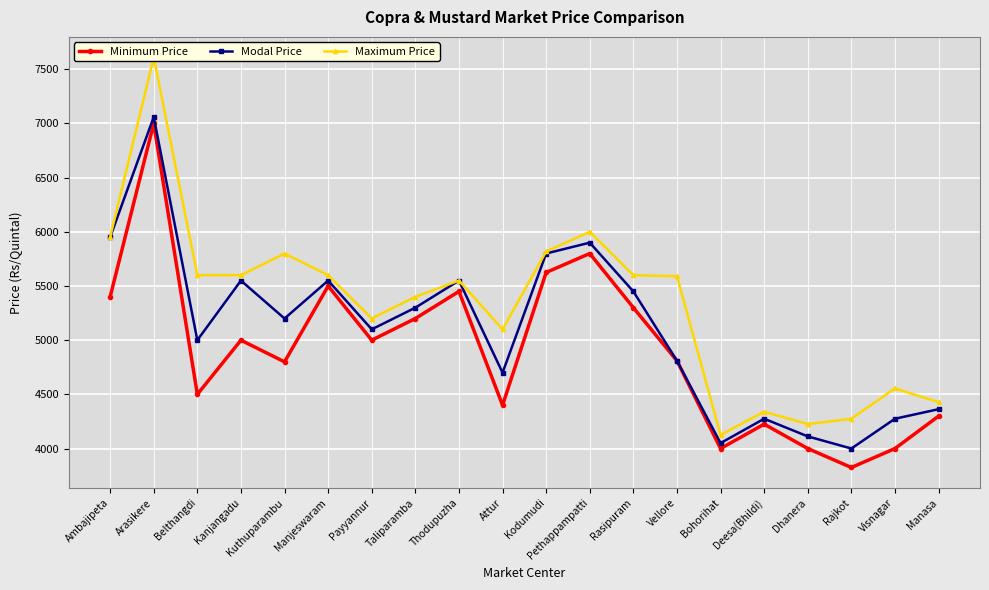

What is the spread (max minus min) of values at Thodupuzha?

100